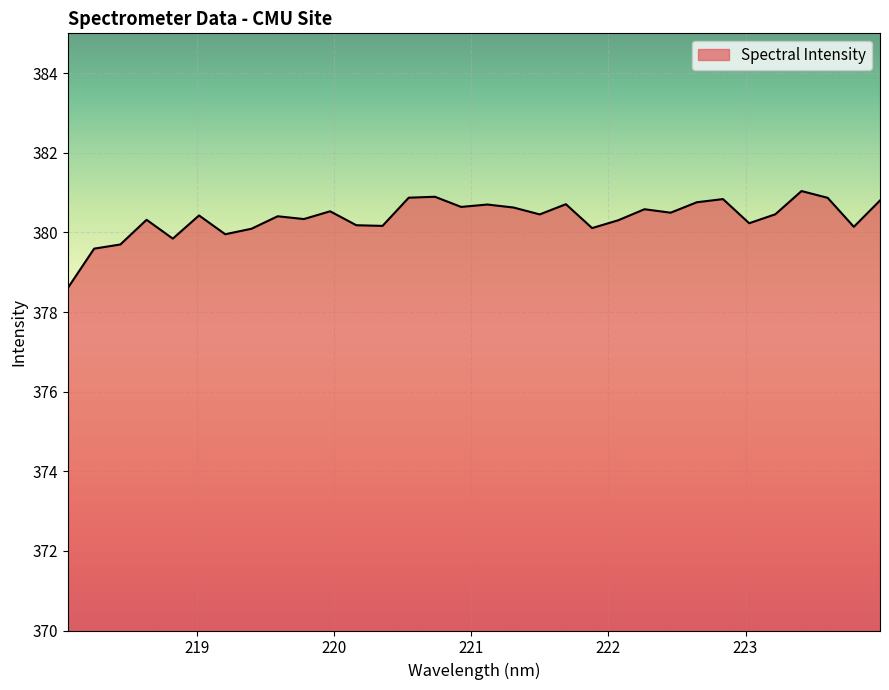

What is the smallest value displayed?

378.6